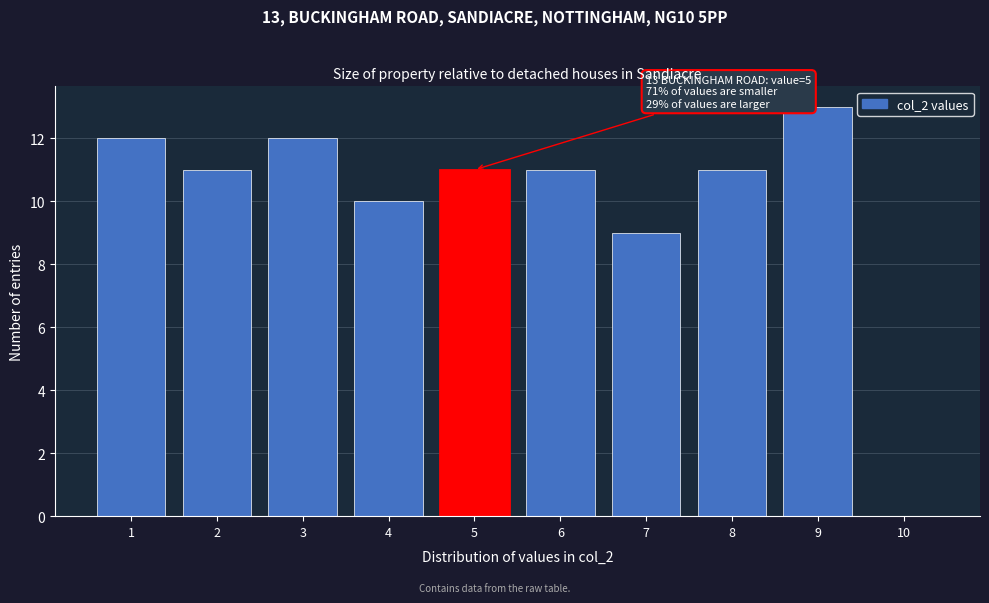

Reading left to right, list all the values displayed in this chart.

1=12	2=11	3=12	4=10	5=11	6=11	7=9	8=11	9=13	10=0